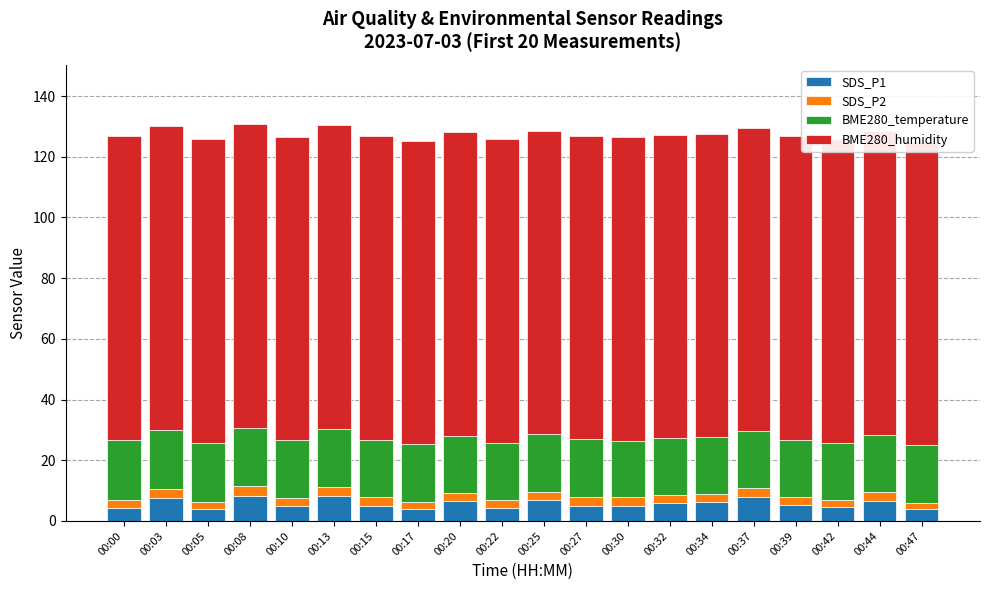

Which series has the largest range (max minus min)?

SDS_P1